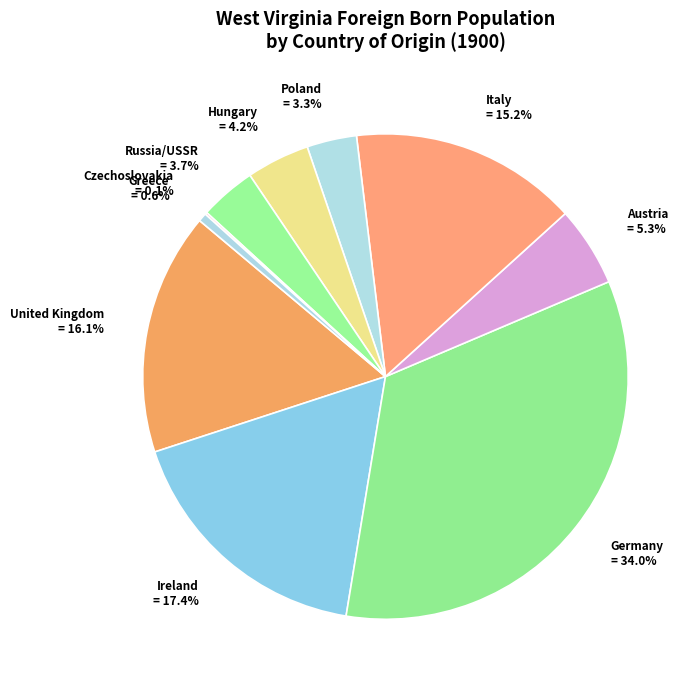

How much of the chart is everything except Italy?

84.8%